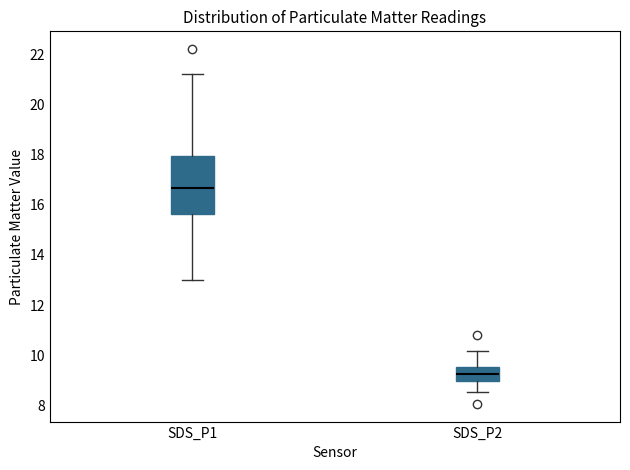

Which box's median line is the lowest?

SDS_P2